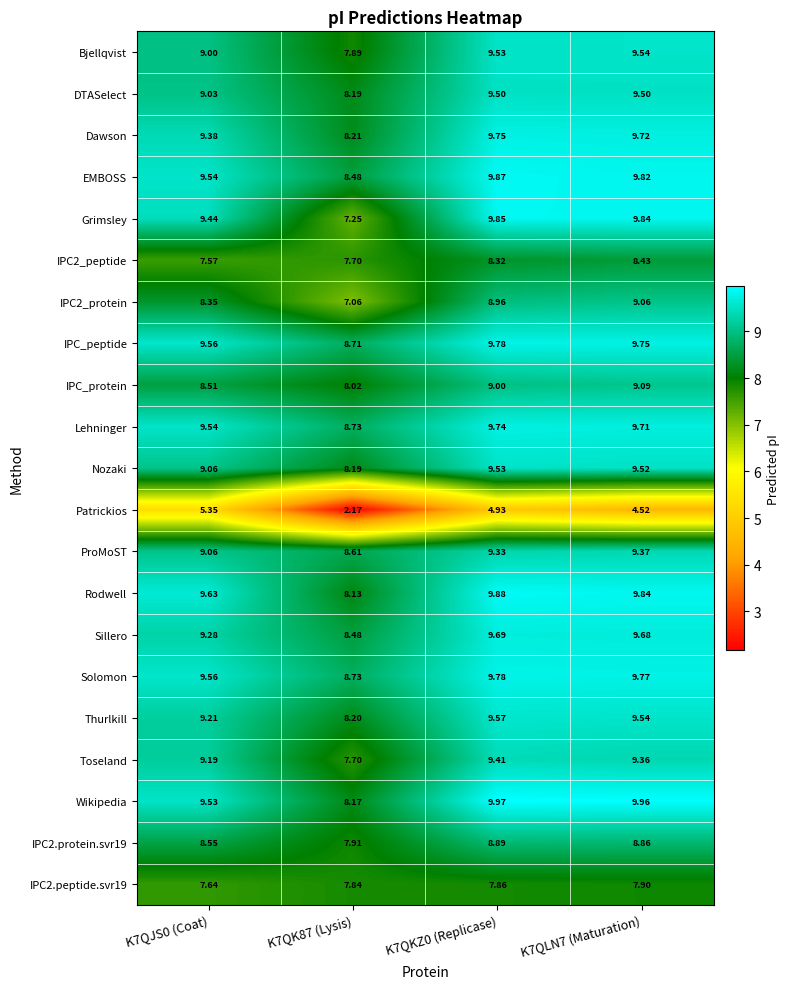

Is the value of Toseland at K7QK87 (Lysis) greater than the value of Rodwell at K7QJS0 (Coat)?

No